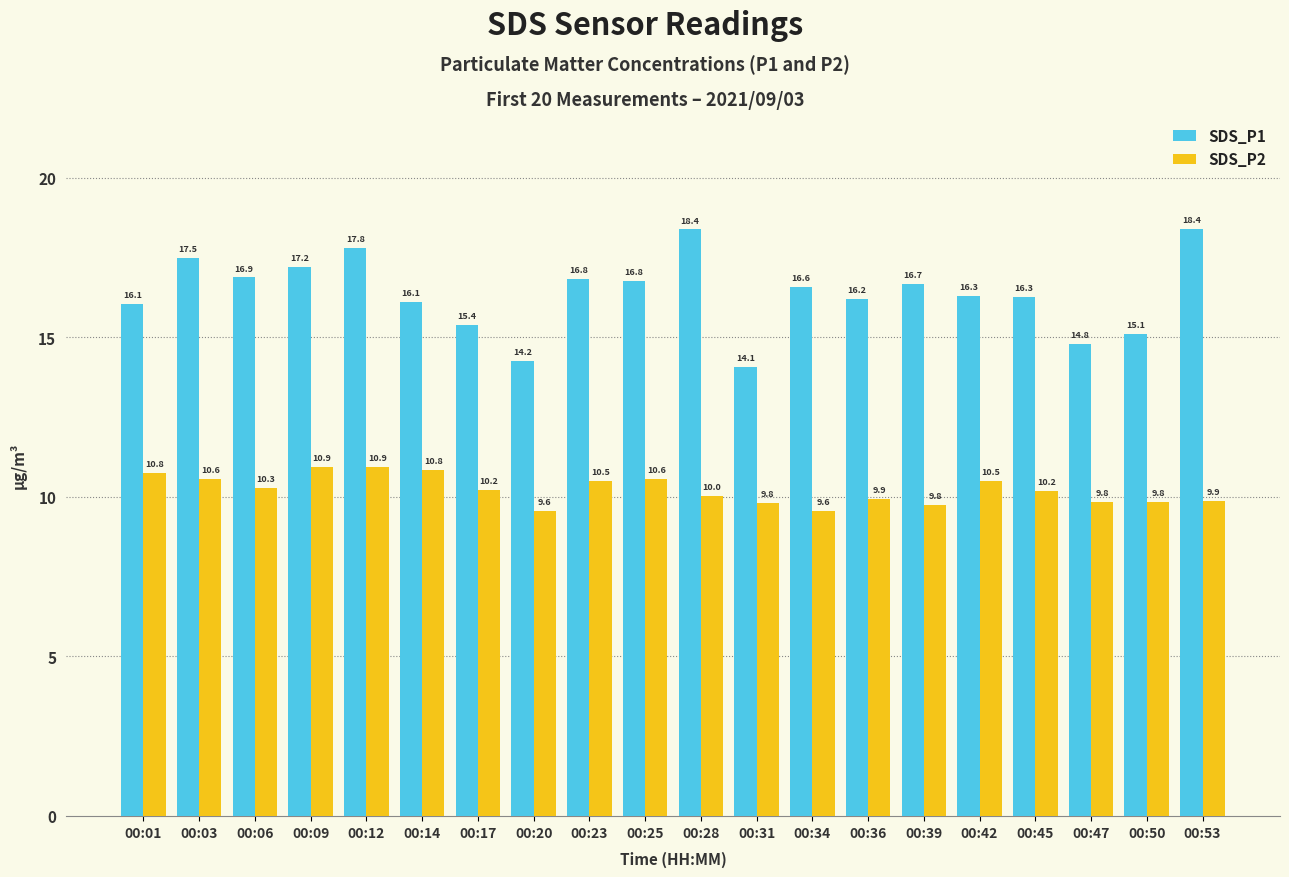

At how many categories does at least one series exceed 10?

20